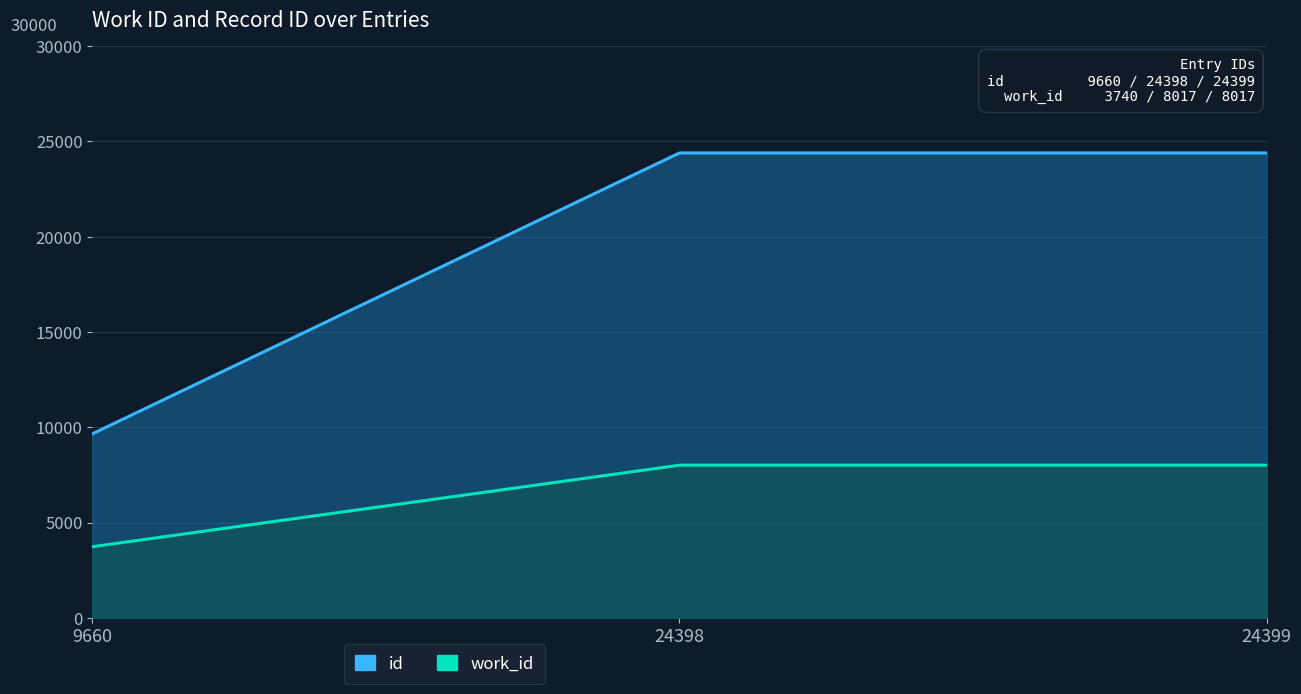

Which series has the largest total across all categories?

id